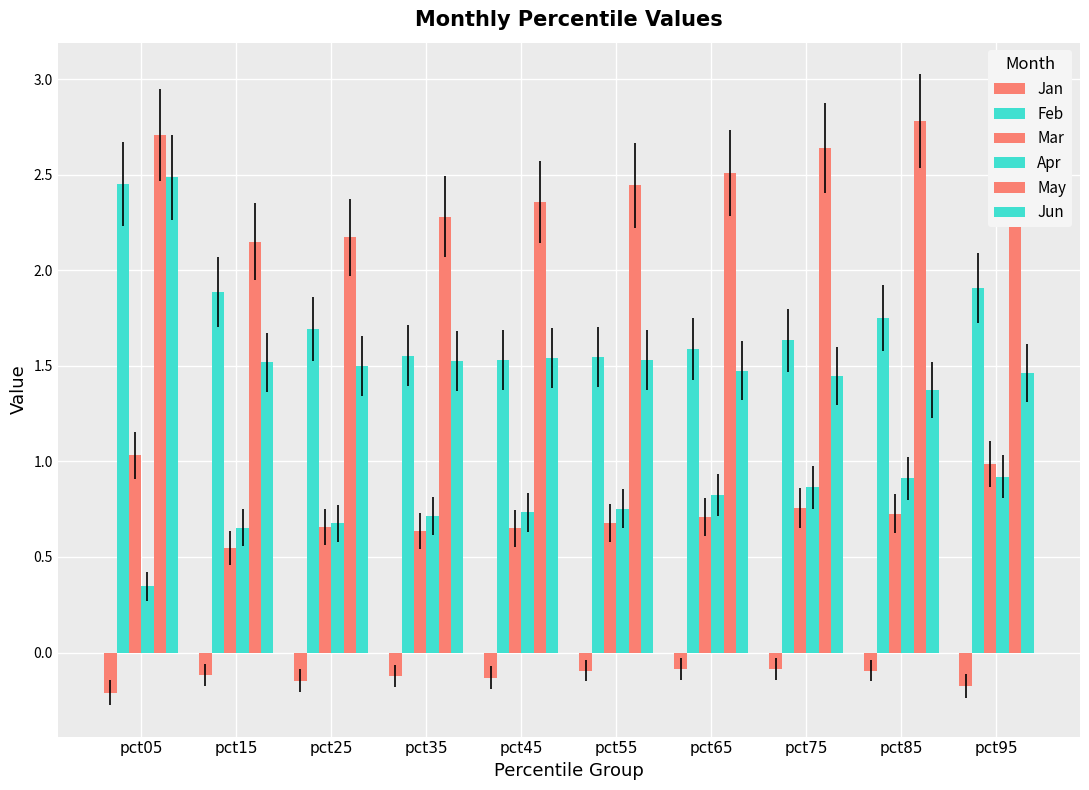

What is the sum of all Jun values?

15.9